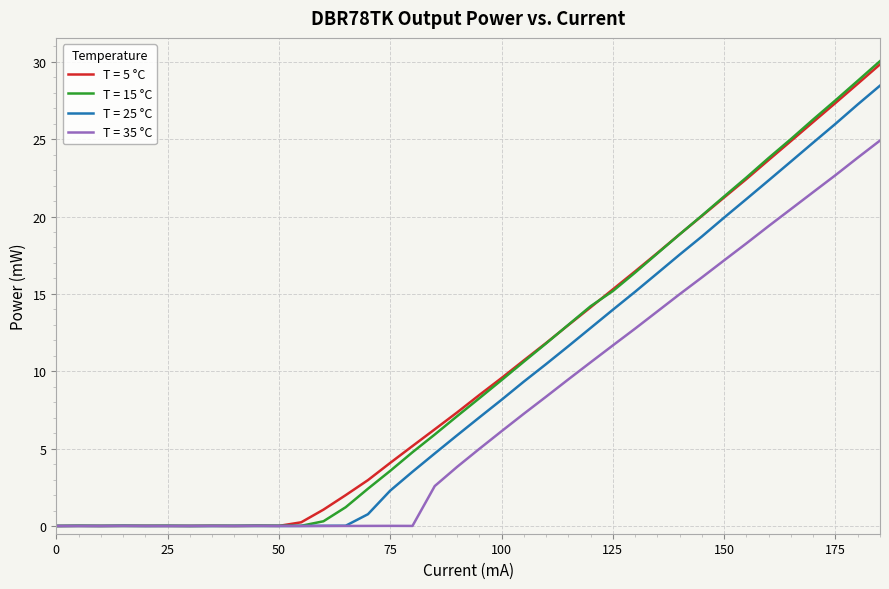

Which series has the widest spread of values?

T = 15 °C